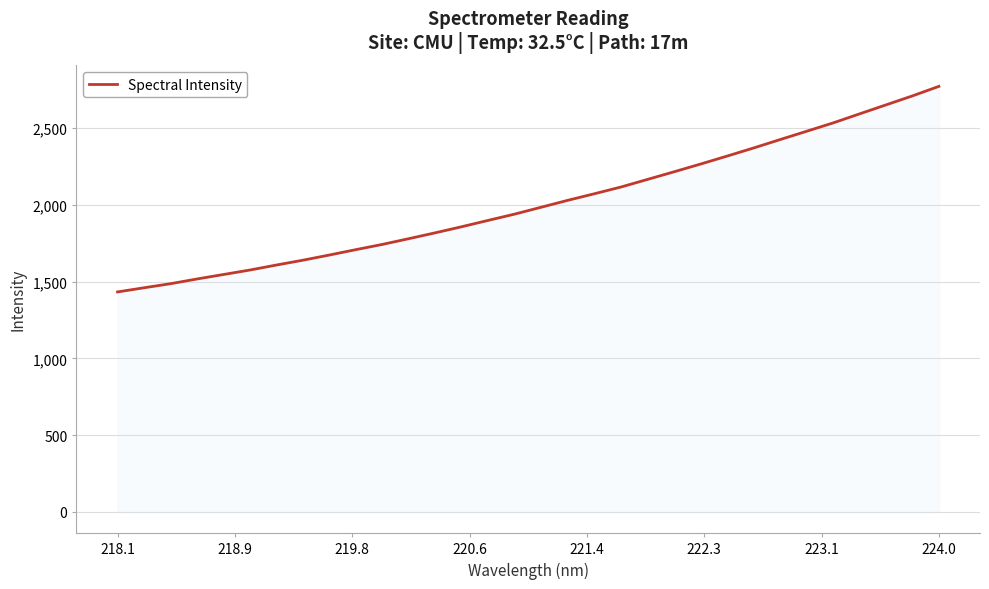

What is the smallest value displayed?

1432.8